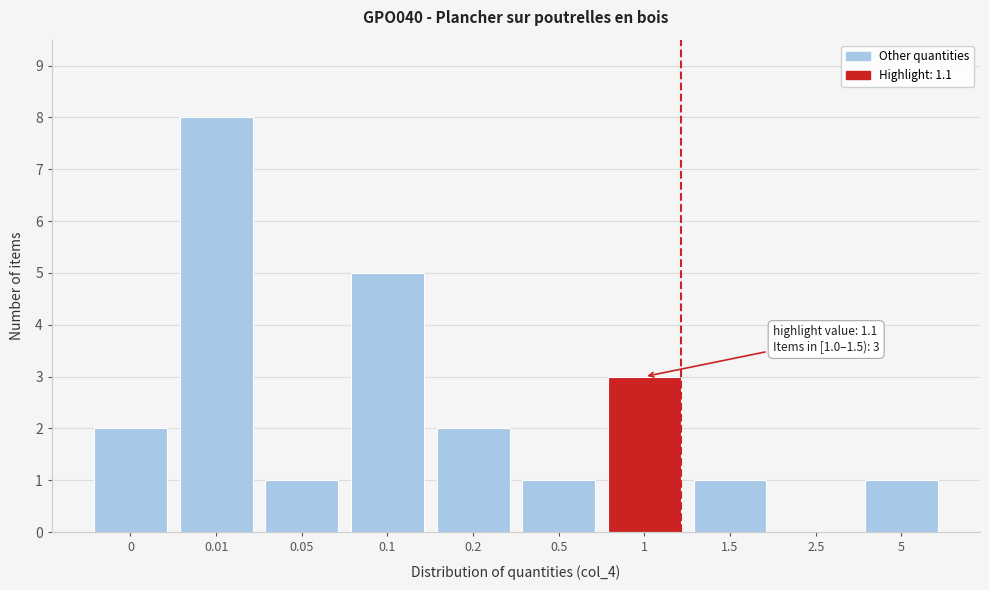

Reading left to right, what are all the values shown in this chart?

0=2	0.01=8	0.05=1	0.1=5	0.2=2	0.5=1	1=3	1.5=1	2.5=0	5=1